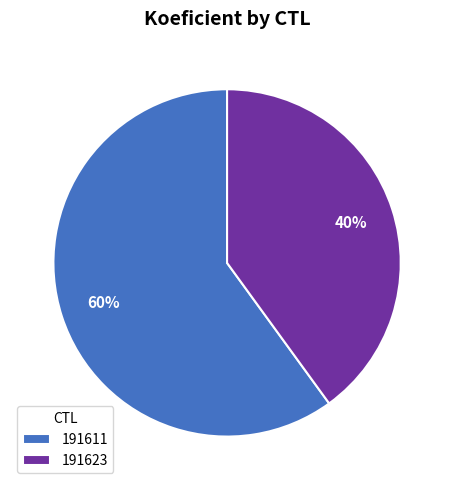

Is it true that 191623 is 40% of the pie?

True